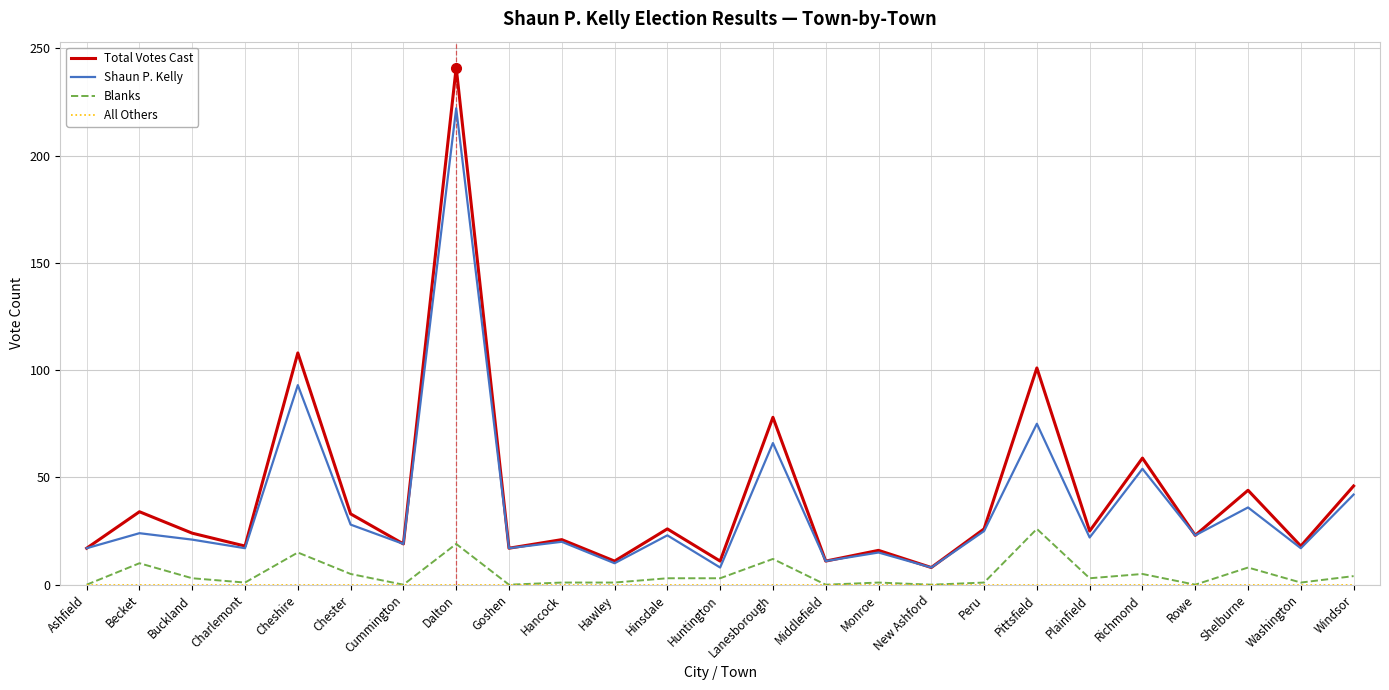

Is the value of Blanks at Monroe greater than the value of Total Votes Cast at Buckland?

No